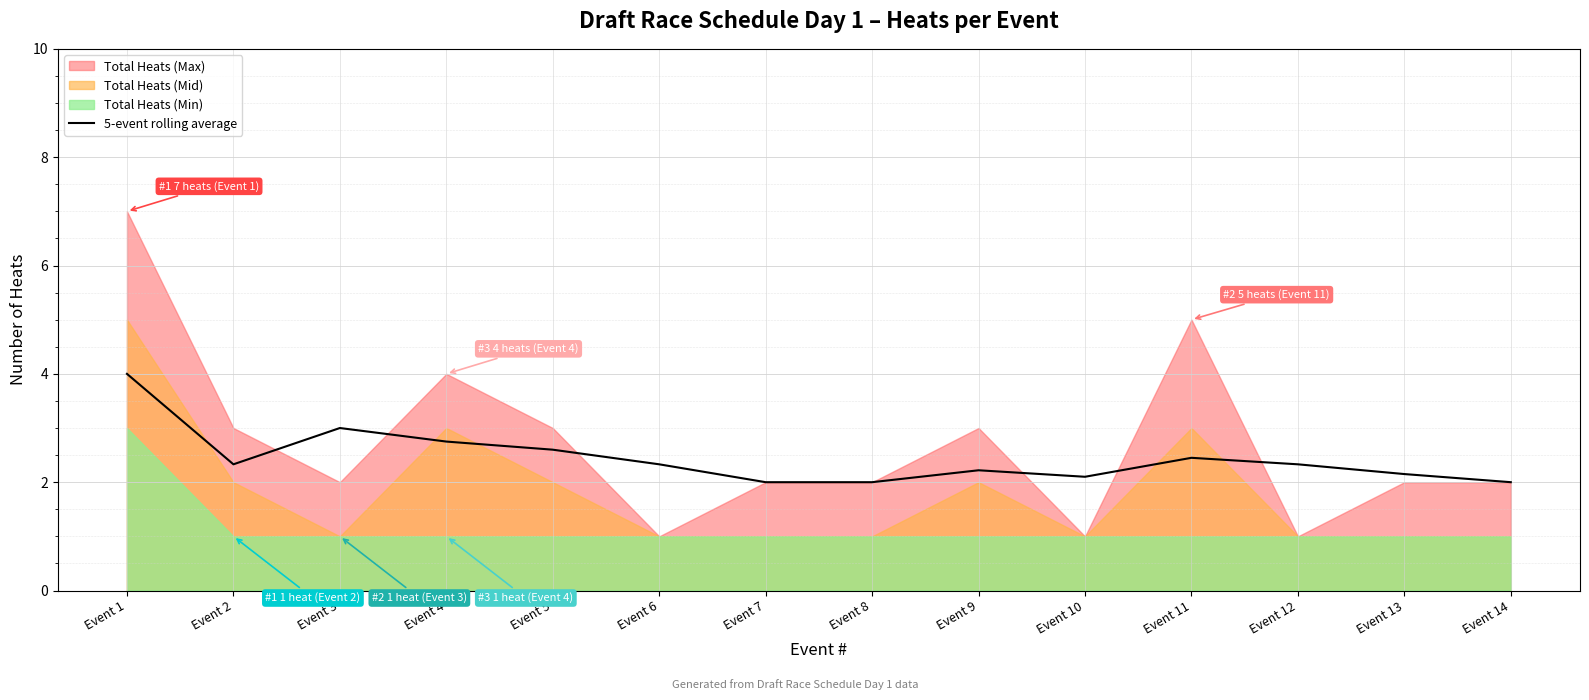

Reading right to left, transcribe all the data shown in this chart.

Event 14=2.0	Event 13=2.1	Event 12=2.3	Event 11=2.5	Event 10=2.1	Event 9=2.2	Event 8=2.0	Event 7=2.0	Event 6=2.3	Event 5=2.6	Event 4=2.8	Event 3=3.0	Event 2=2.3	Event 1=4.0